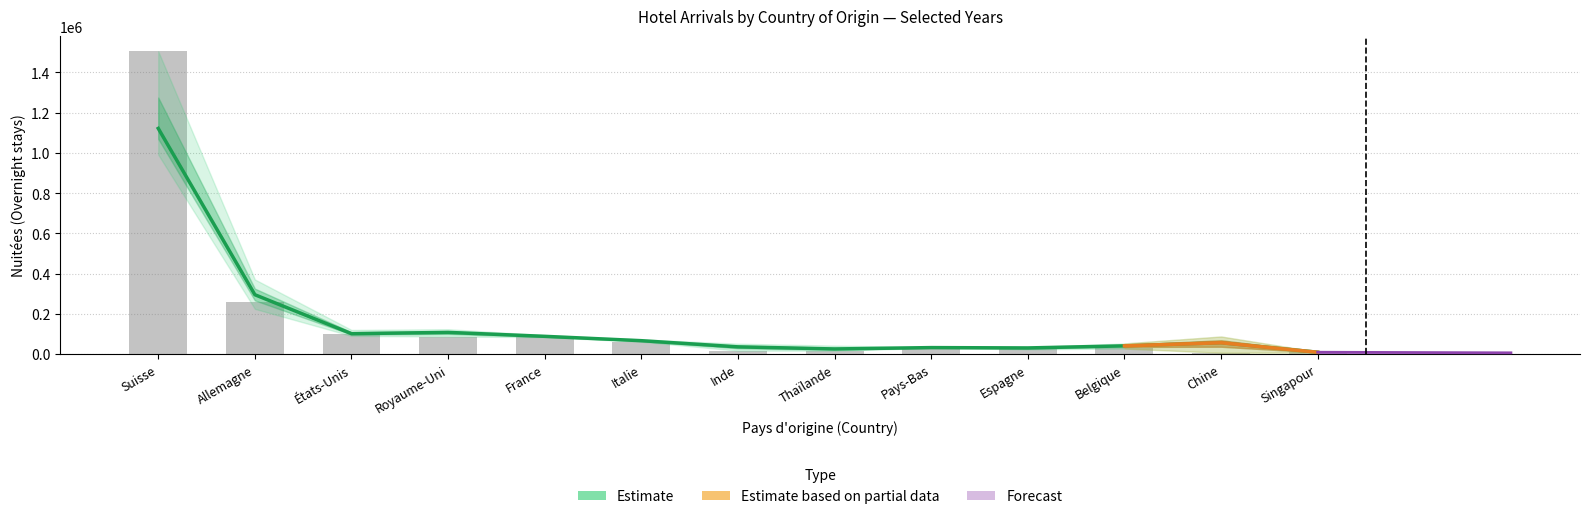

What position from the right is Chine?

2